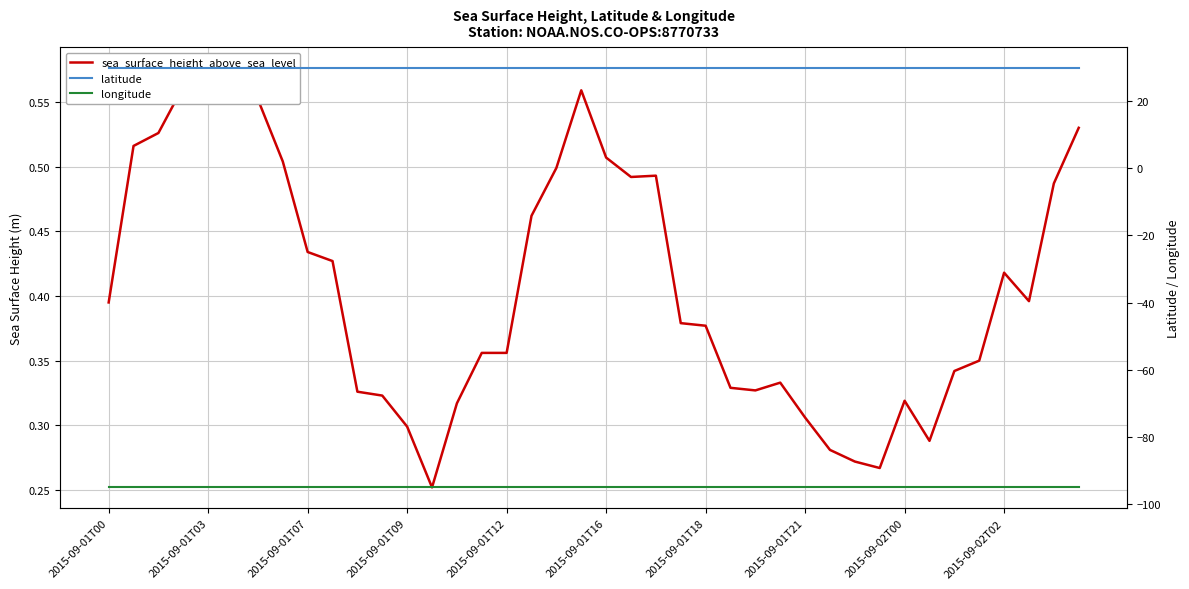

What position from the left is 2015-09-01T03?

2